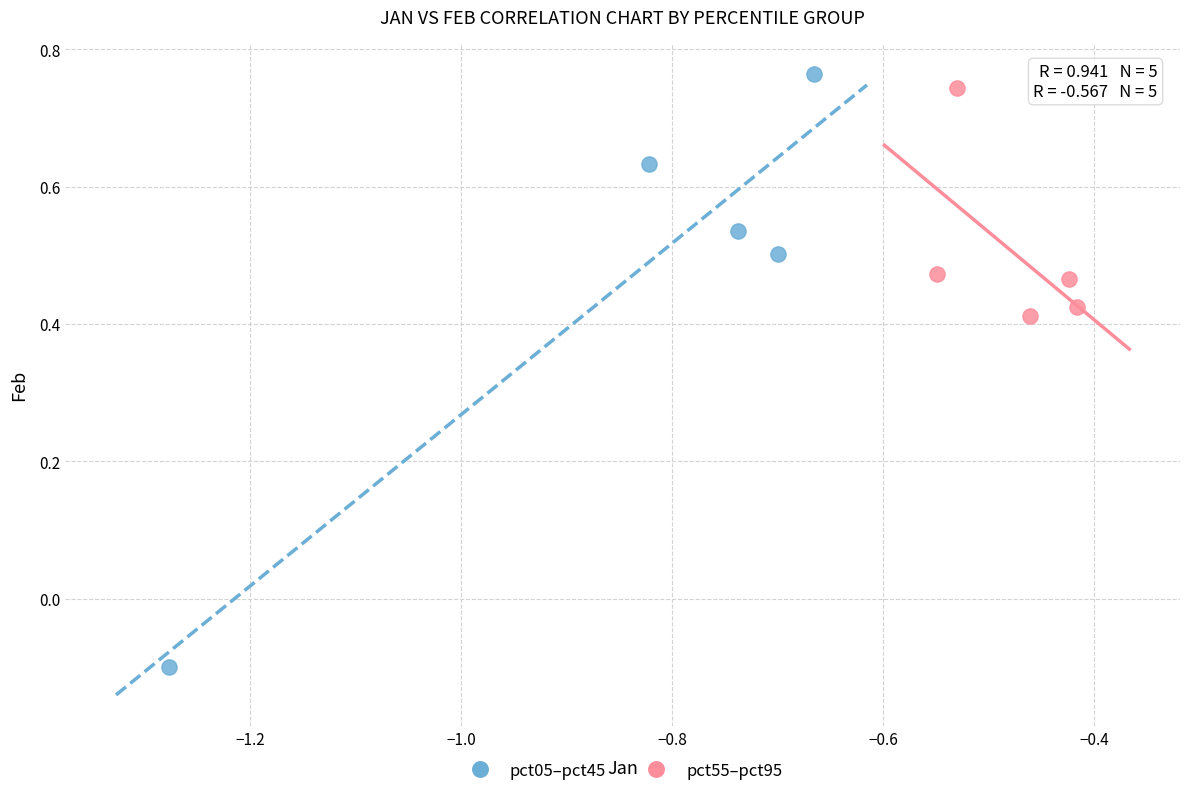

Which series has the largest Y range (max minus min)?

pct05–pct45